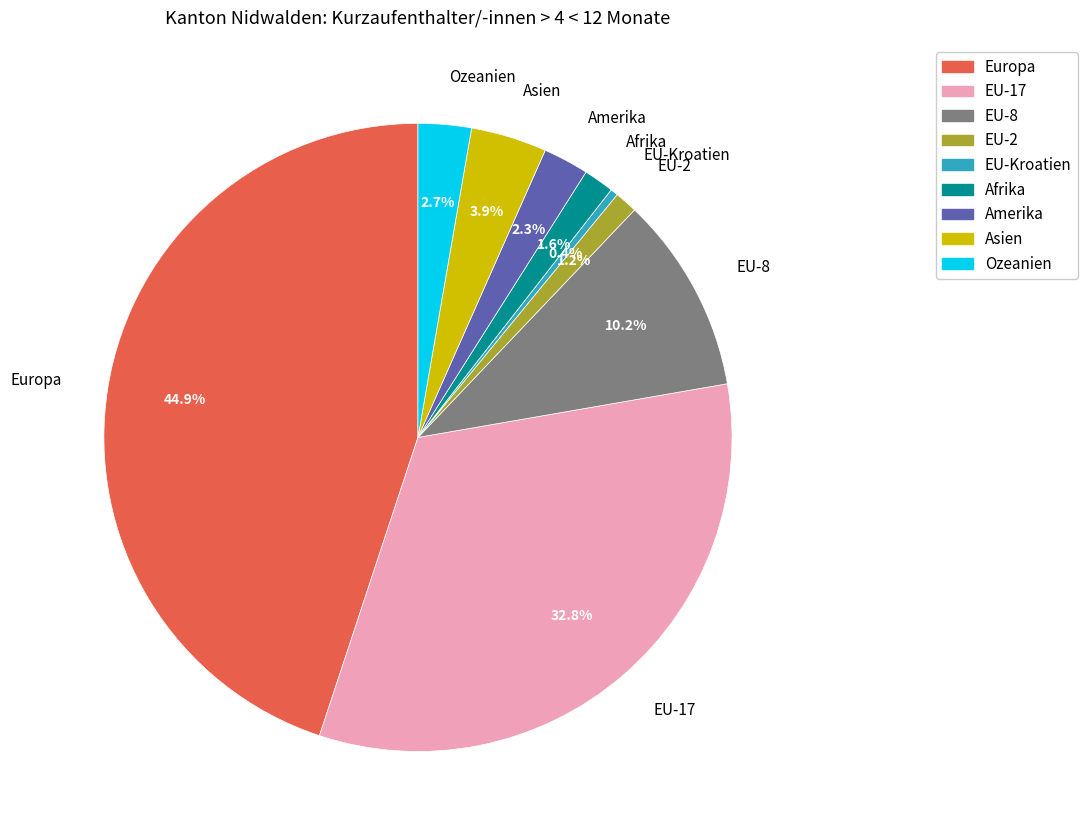

To the nearest percent, what percentage of the pie is Amerika?

2%